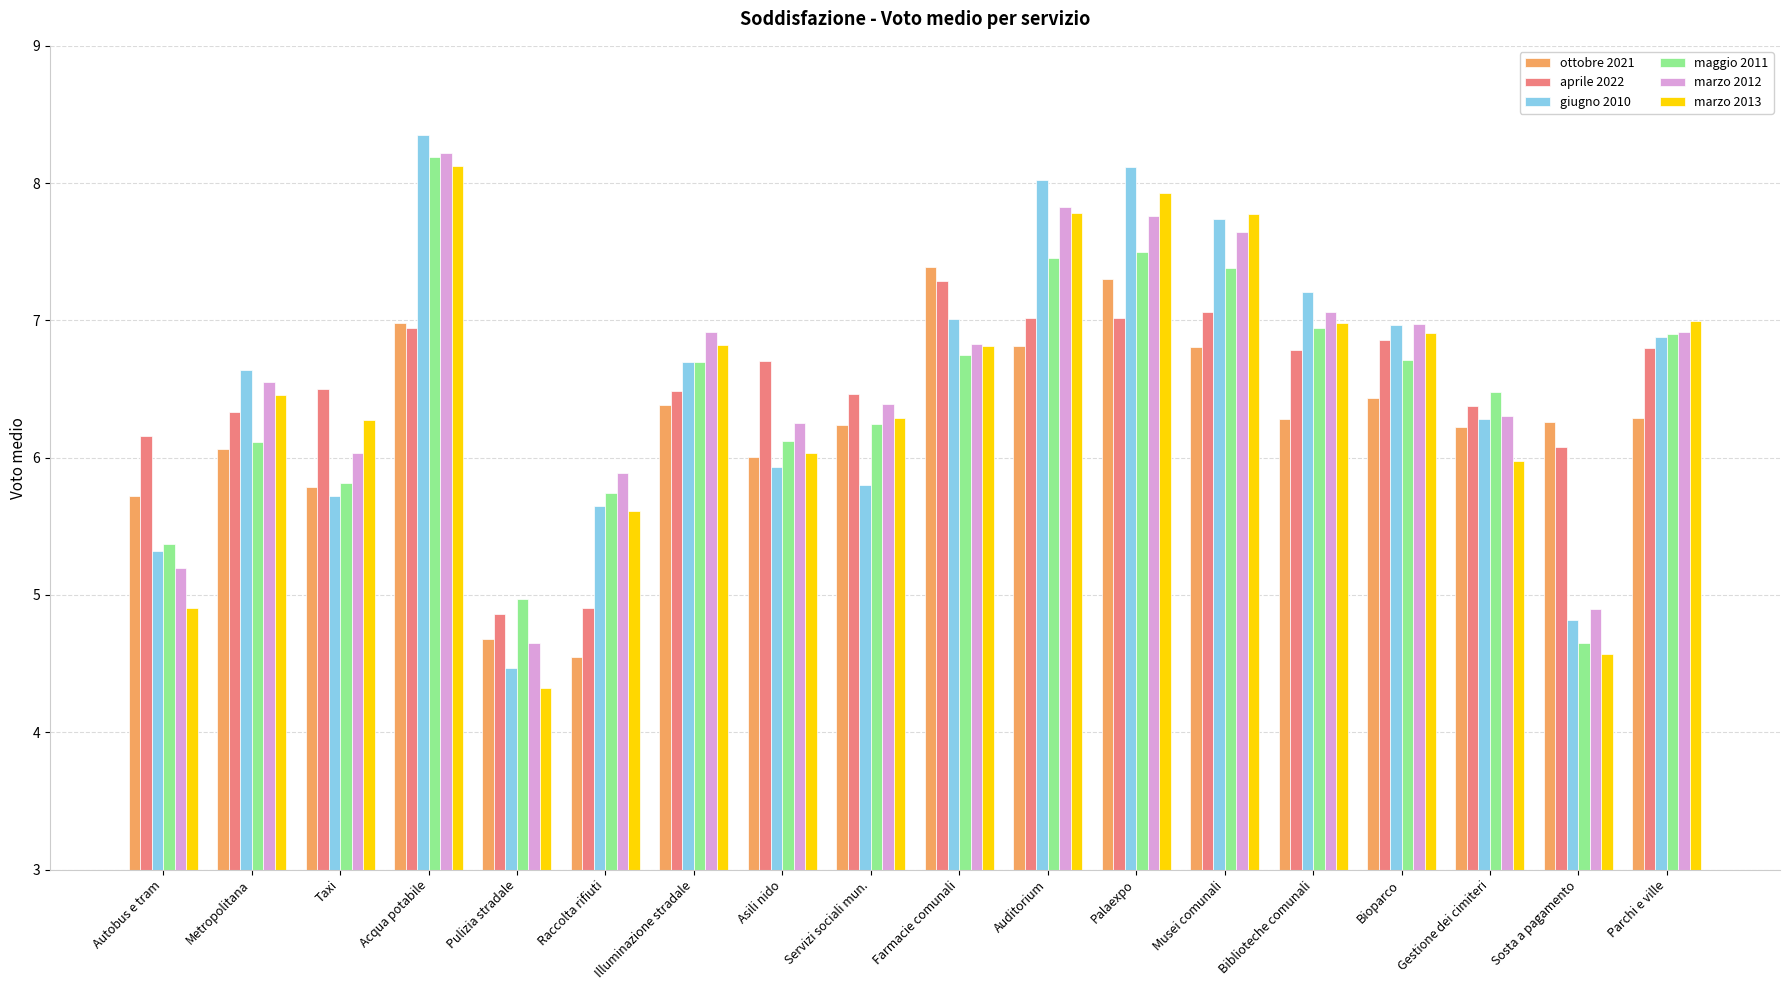

What is the smallest value displayed?

4.3